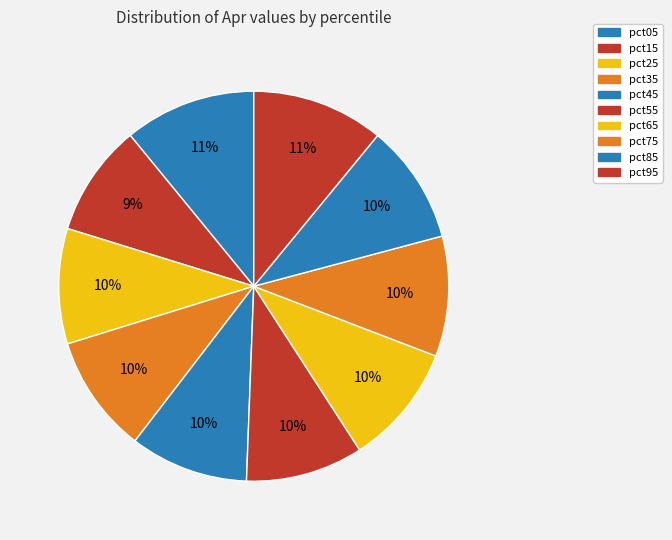

True or false: pct05 accounts for 2% of the total.

False